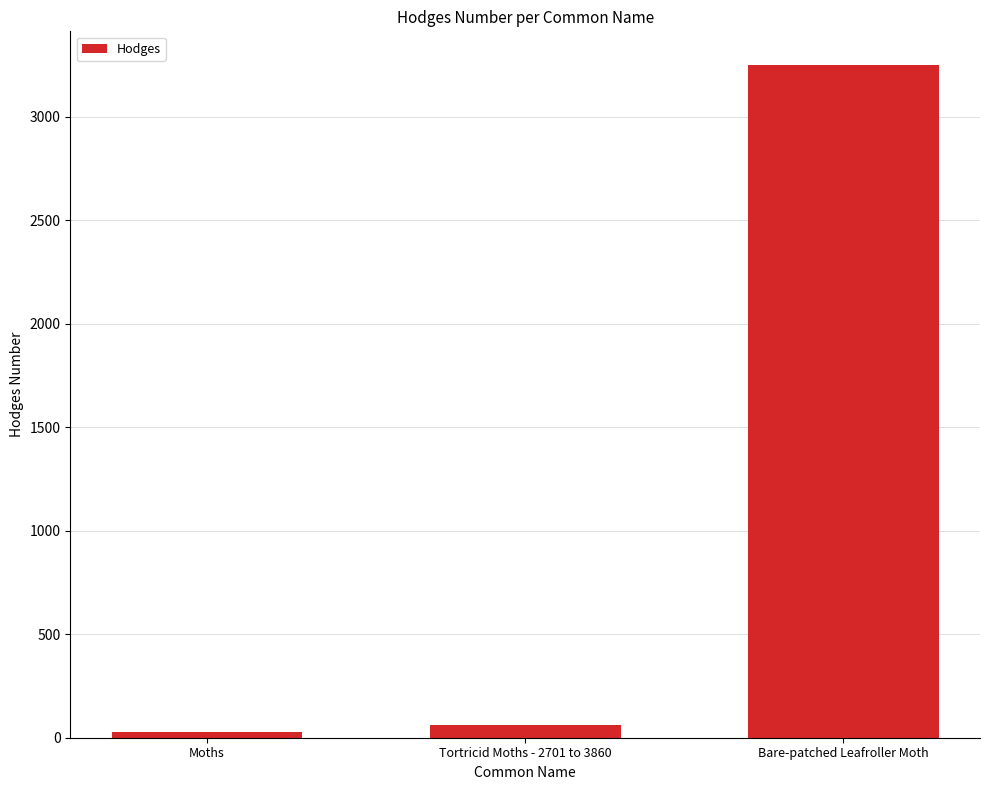

Rank the categories by value from lowest to highest.

Moths, Tortricid Moths - 2701 to 3860, Bare-patched Leafroller Moth